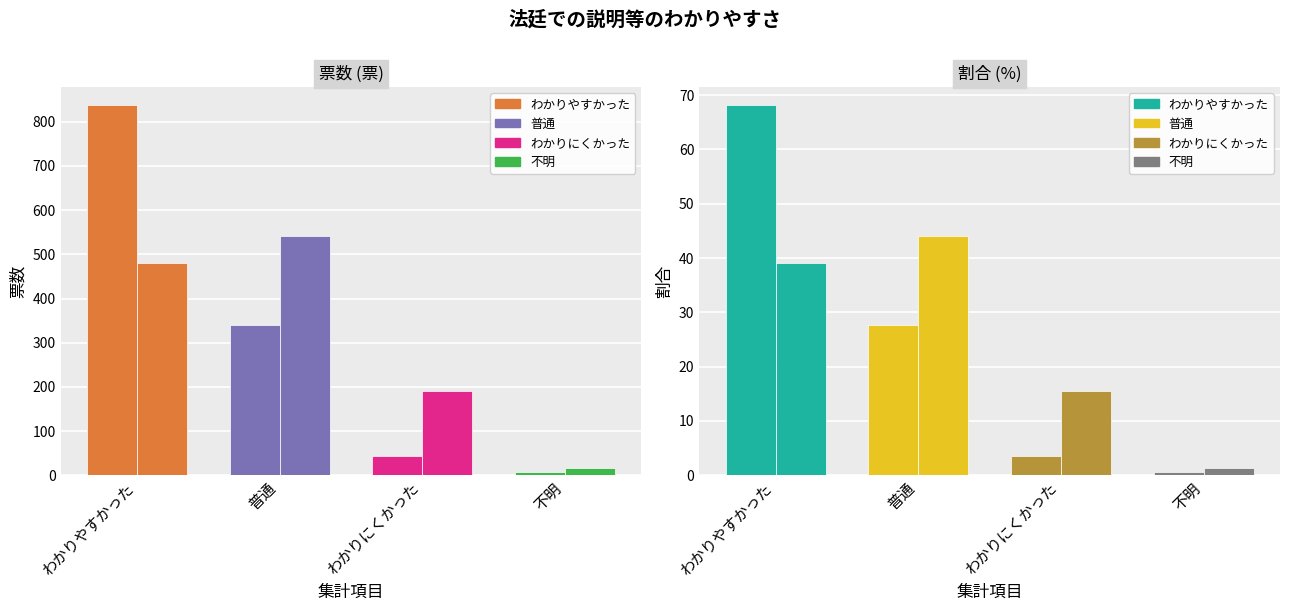

At which label does 検察官(票) first exceed 341?

わかりやすかった